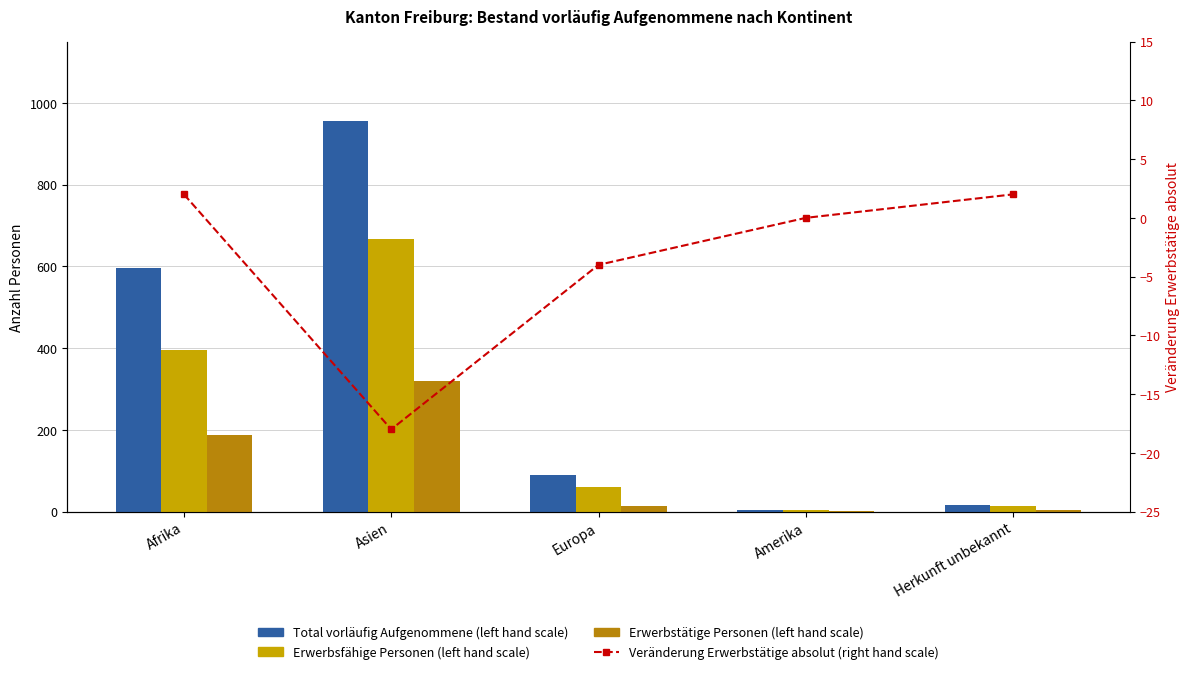

The Erwerbstätige Personen series shows 315 at Afrika. True or false?

False